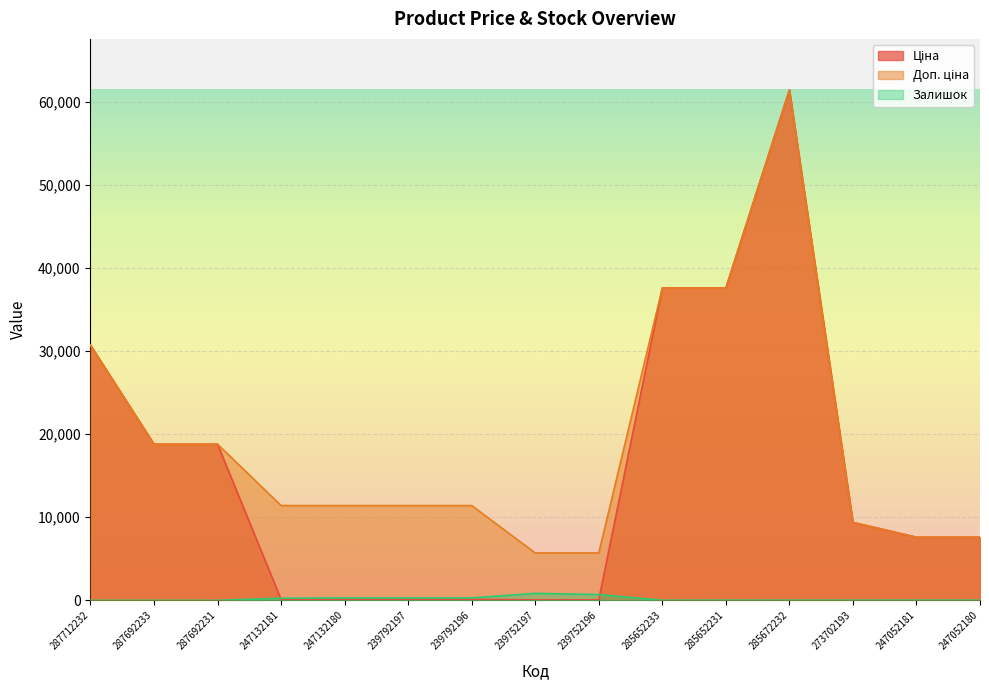

How many lines are shown in the chart?

3